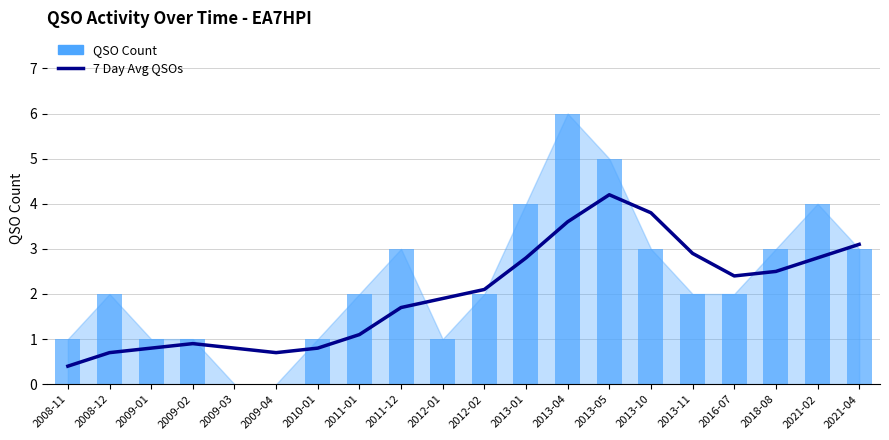

At which label does QSO Count first exceed 2?

2011-12